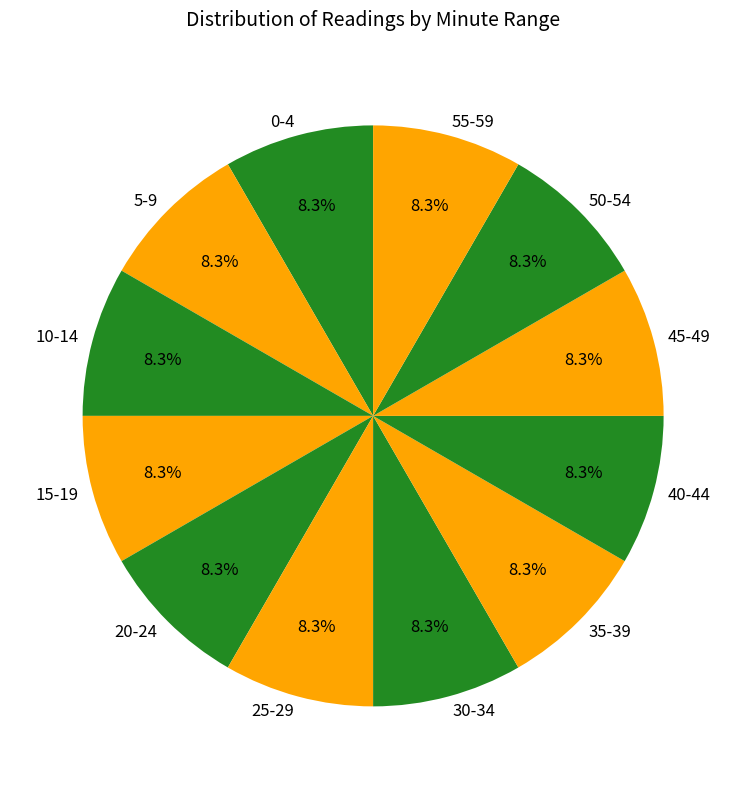

Is there any slice that represents more than half of the pie?

No